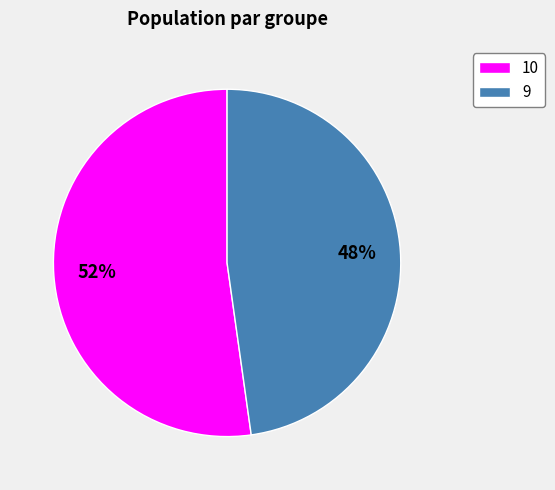

To the nearest percent, what percentage of the pie is 9?

48%